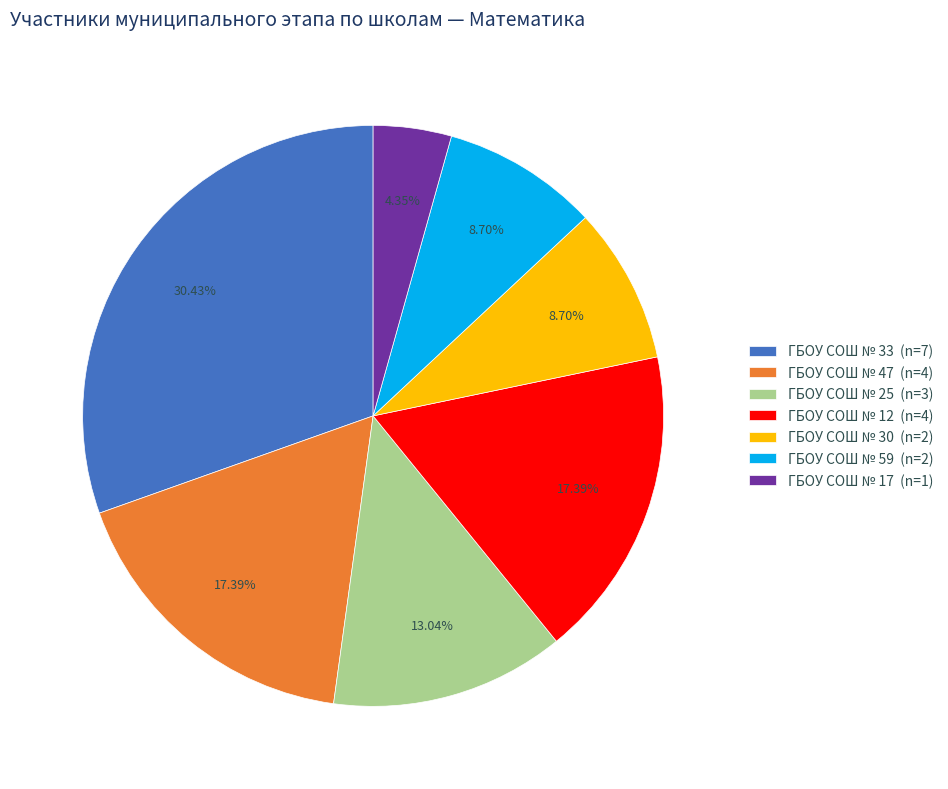

Does ГБОУ СОШ № 33 (n=7) represent more than half of the total?

No